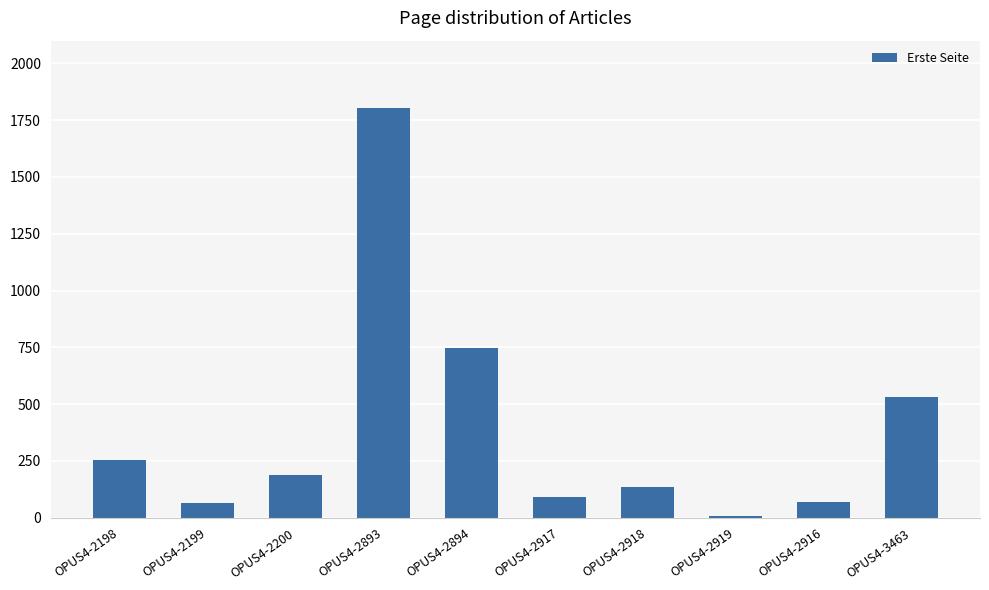

Where does the data first go above 189?

OPUS4-2198